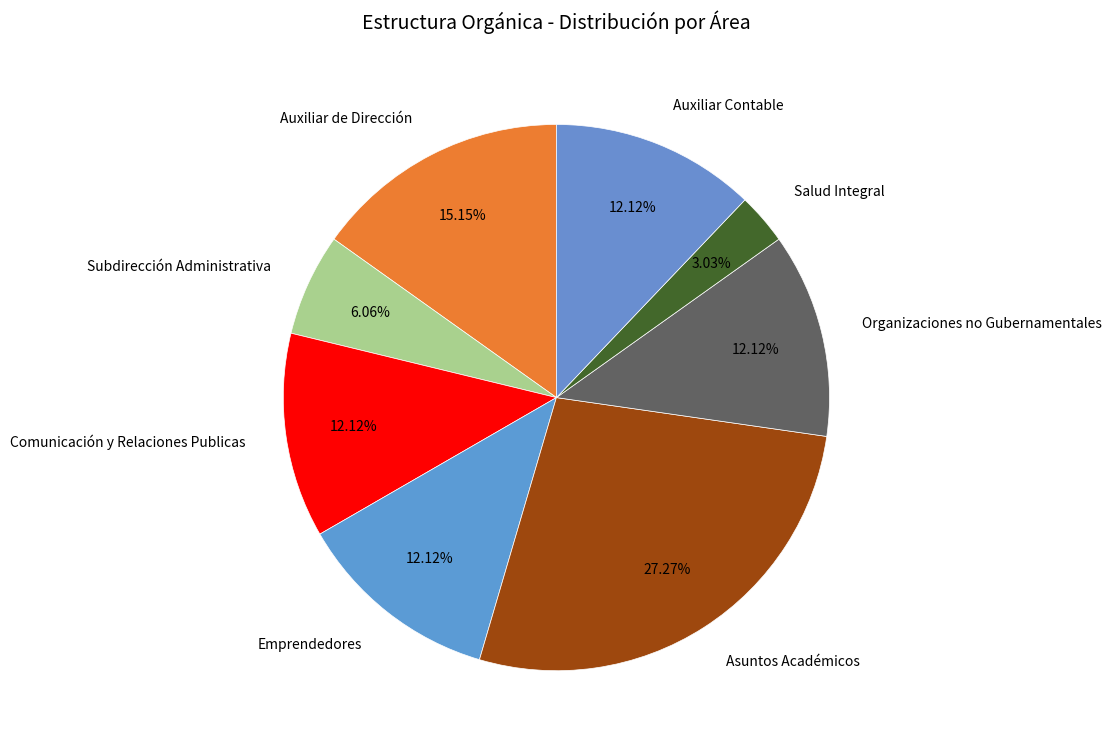

How many slices are in this pie chart?

8